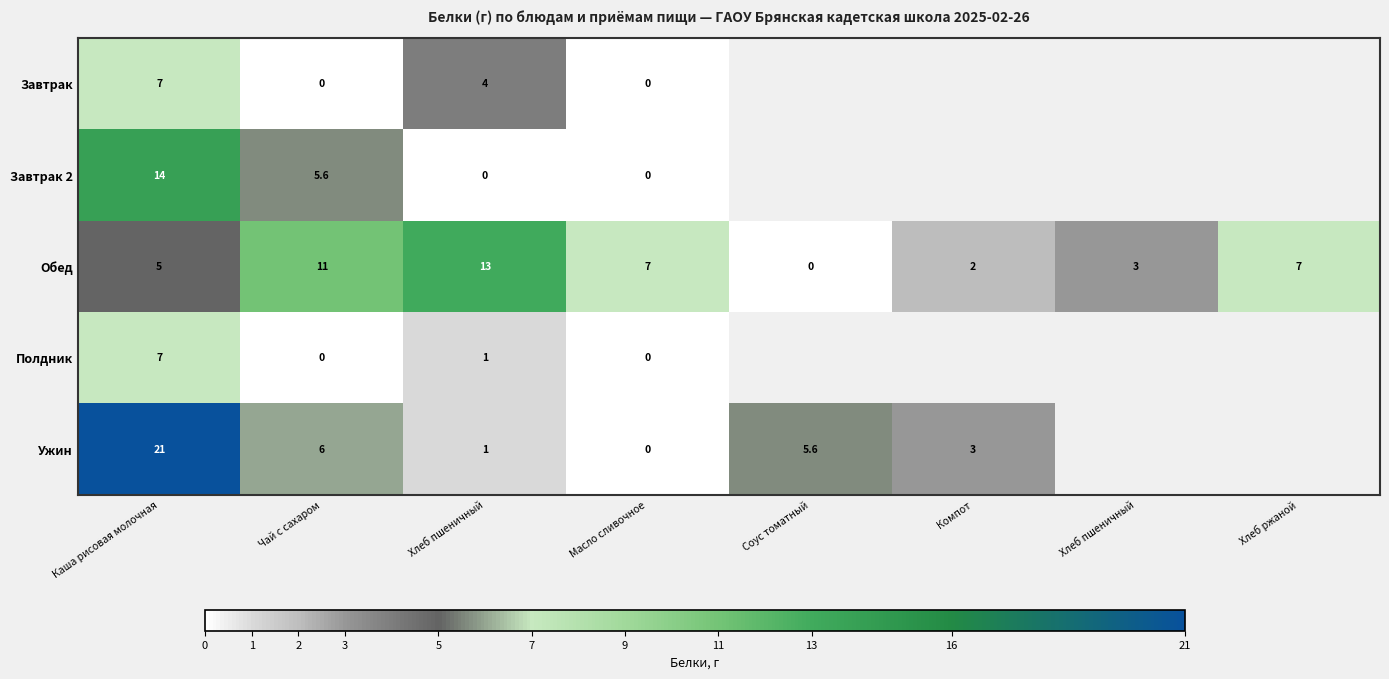

Which series has the largest total across all categories?

Обед